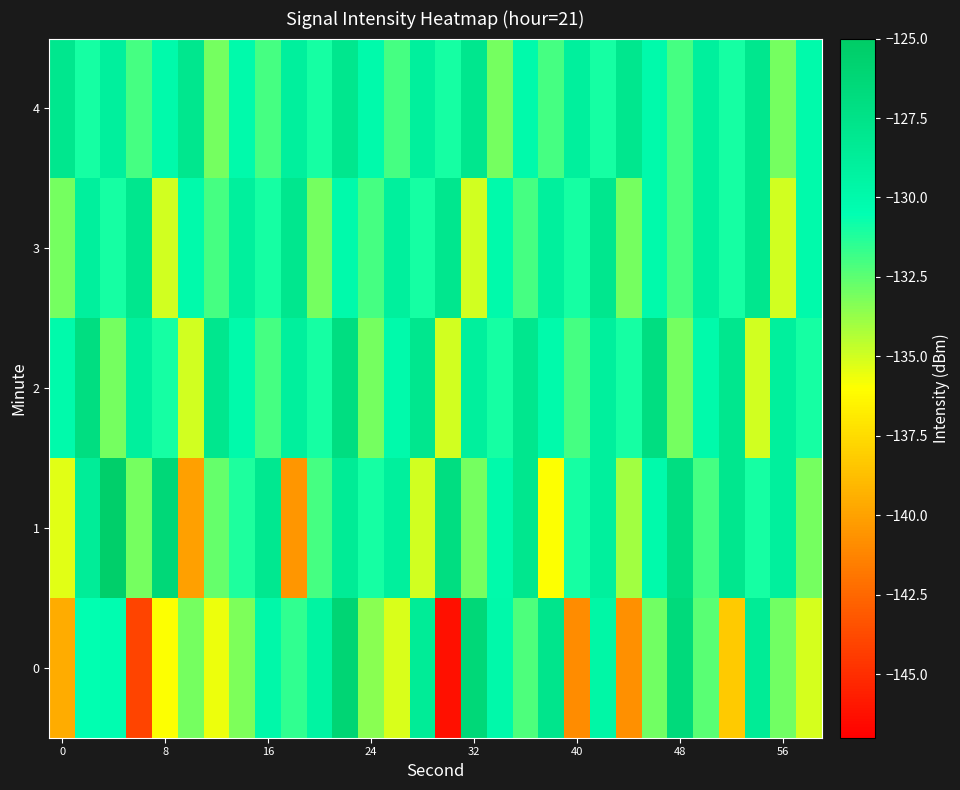

Reading left to right, transcribe all the data shown in this chart.

0: -139.6	-130.6	-130.4	-144.1	-135.9	-133.0	-135.6	-133.2	-129.9	-131.6	-129.3	-126.1	-133.5	-135.2	-128.5	-146.3	-126.3	-130.0	-132.1	-127.8	-141.0	-129.7	-140.8	-132.9	-126.6	-132.5	-138.2	-128.5	-132.9	-135.1
1: -135.3	-128.6	-125.4	-133.0	-126.3	-140.1	-132.7	-131.1	-128.1	-140.5	-132.0	-128.5	-131.0	-129.0	-135.0	-127.0	-133.0	-130.0	-128.0	-136.0	-131.0	-129.0	-134.0	-130.0	-127.0	-132.0	-128.0	-131.0	-129.0	-133.0
2: -130.0	-127.0	-133.0	-129.0	-131.0	-135.0	-128.0	-130.0	-132.0	-129.0	-131.0	-127.0	-133.0	-130.0	-128.0	-135.0	-129.0	-131.0	-128.0	-130.0	-132.0	-129.0	-131.0	-127.0	-133.0	-130.0	-128.0	-135.0	-129.0	-131.0
3: -133.0	-129.0	-131.0	-128.0	-135.0	-130.0	-132.0	-129.0	-131.0	-128.0	-133.0	-130.0	-132.0	-129.0	-131.0	-128.0	-135.0	-130.0	-132.0	-129.0	-131.0	-128.0	-133.0	-130.0	-132.0	-129.0	-131.0	-128.0	-135.0	-130.0
4: -128.0	-131.0	-129.0	-132.0	-130.0	-128.0	-133.0	-130.0	-132.0	-129.0	-131.0	-128.0	-130.0	-132.0	-129.0	-131.0	-128.0	-133.0	-130.0	-132.0	-129.0	-131.0	-128.0	-130.0	-132.0	-129.0	-131.0	-128.0	-133.0	-130.0